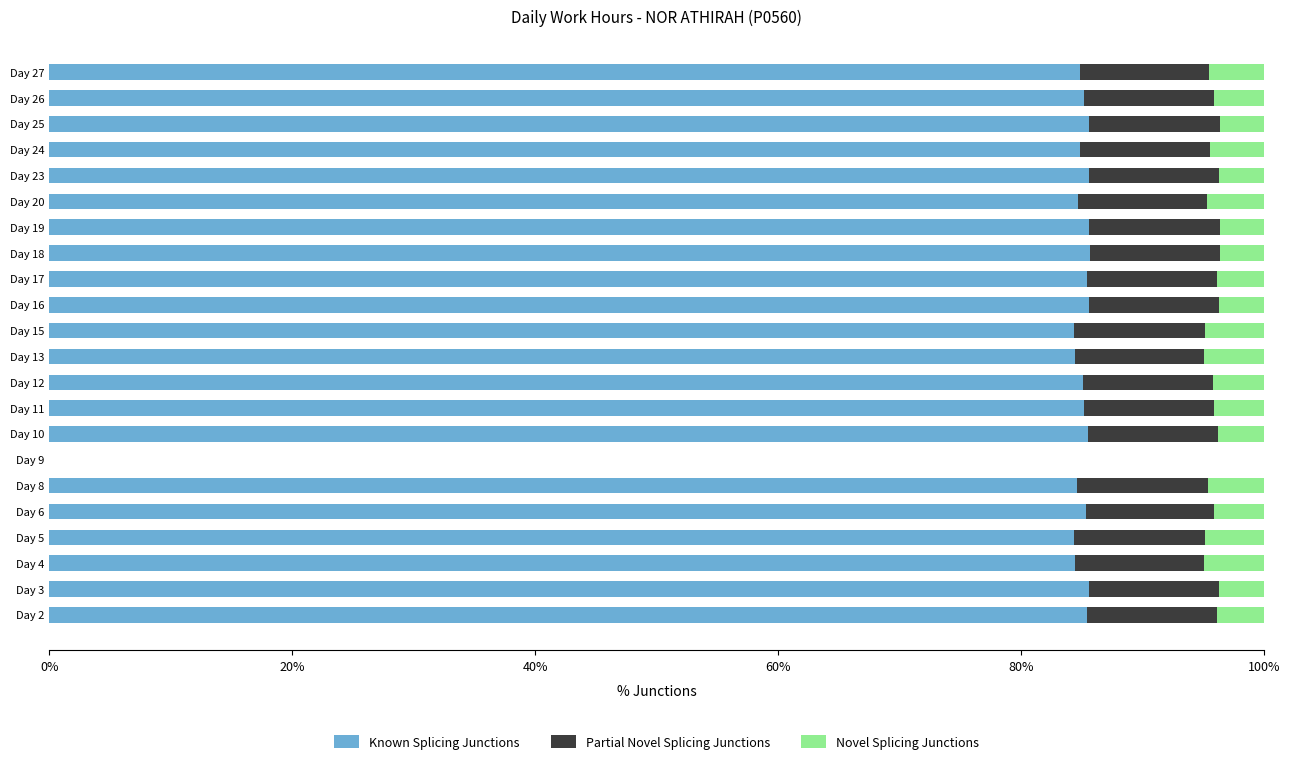

What is the total value across all series at Day 27?

100.0